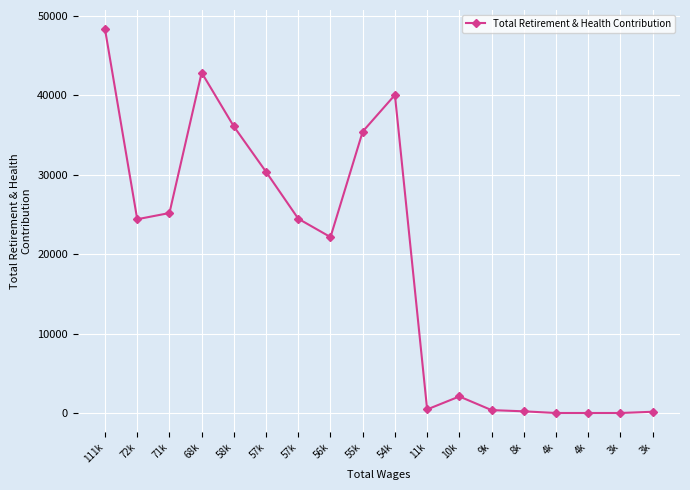

What is the maximum value shown in the chart?

48340